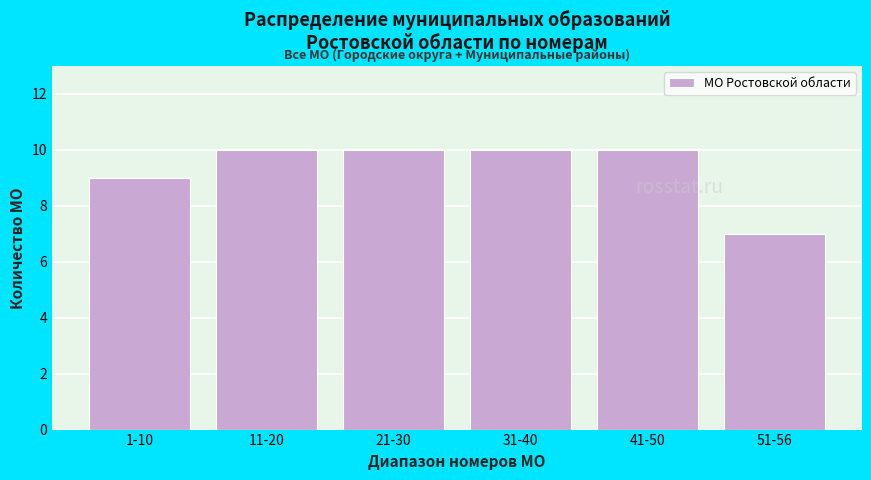

Reading left to right, transcribe all the data shown in this chart.

1-10=9	11-20=10	21-30=10	31-40=10	41-50=10	51-56=7